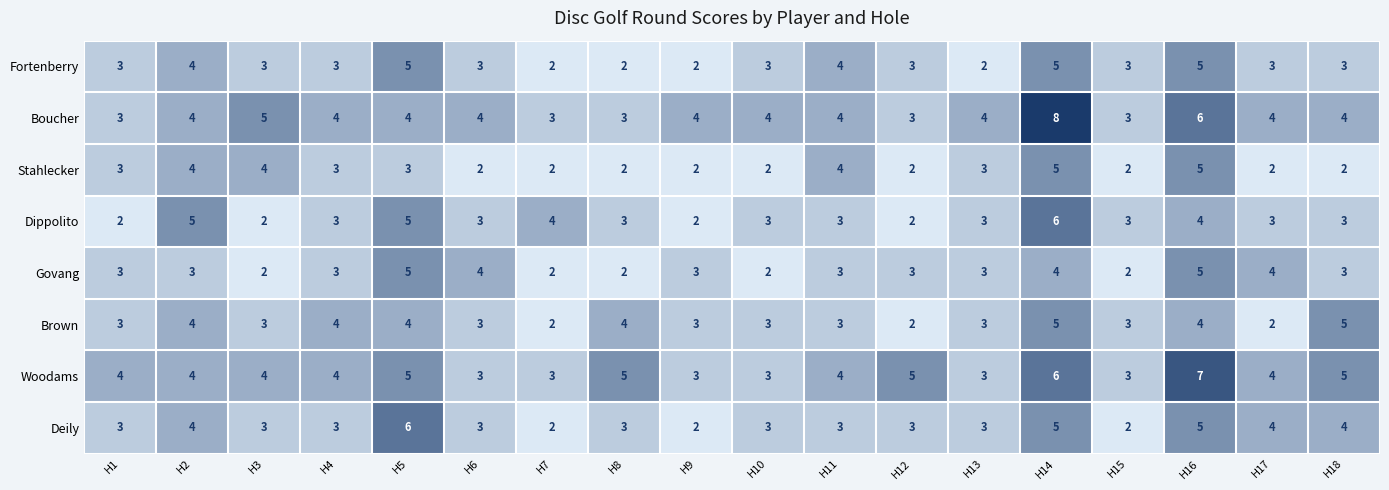

What is the maximum value for Govang?

5